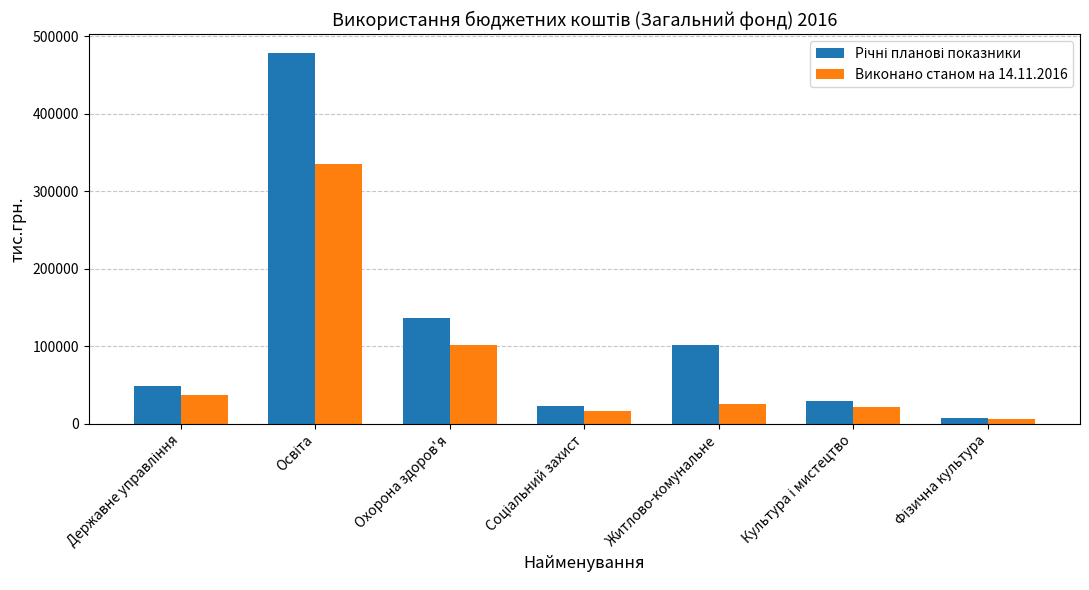

How many data points in Виконано станом на 14.11.2016 are less than 26031?

3